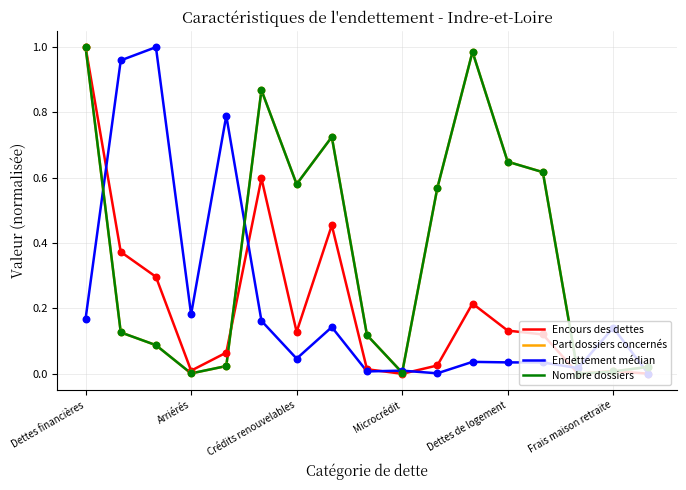

Which series has the largest total across all categories?

Part dossiers concernés